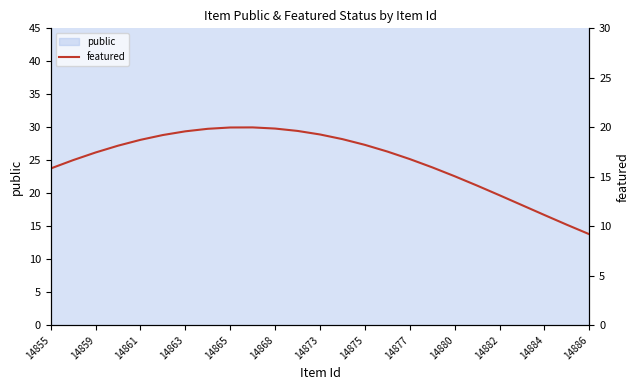

True or false: there are more than 1 points higher than both neighbors.

False